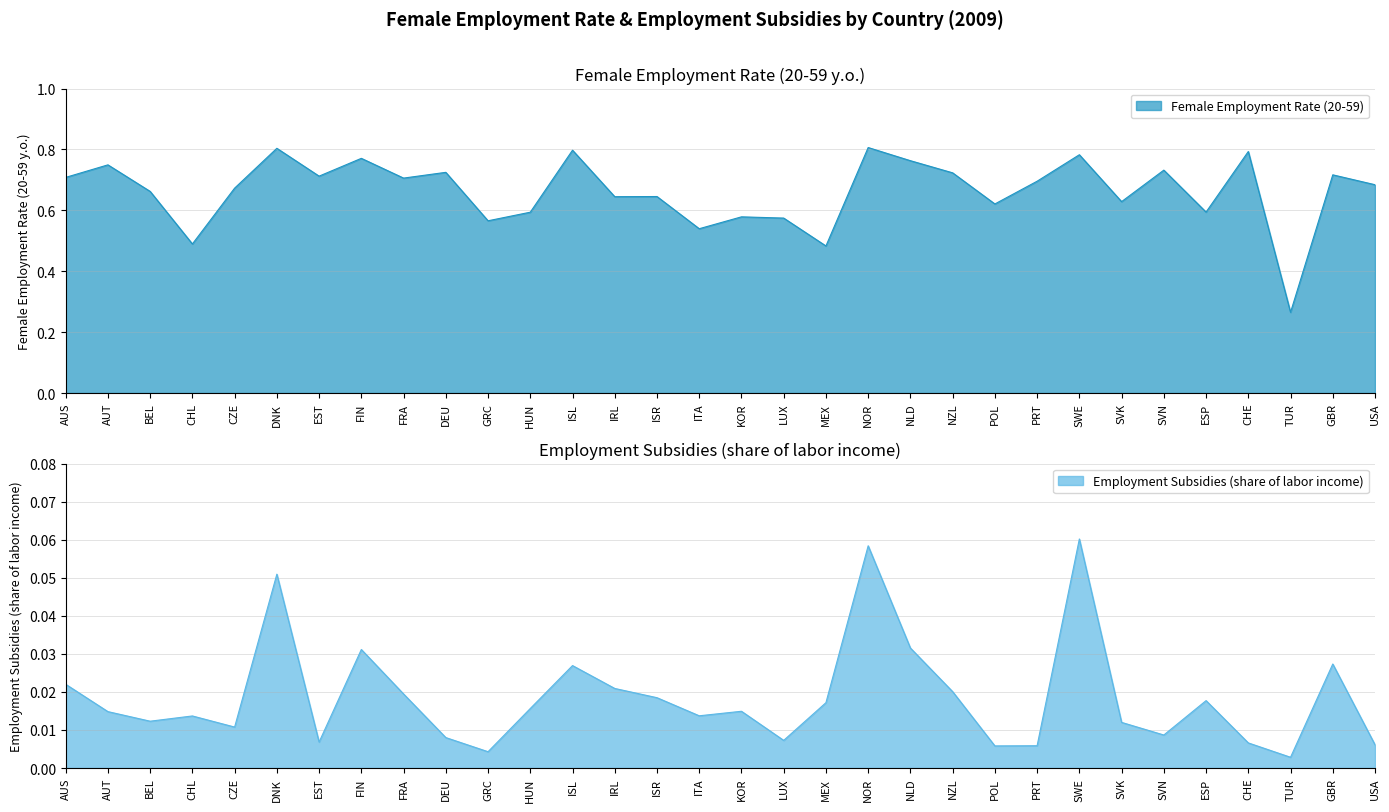

How many interior local valleys does the Female Employment Rate (20-59) series have?

11